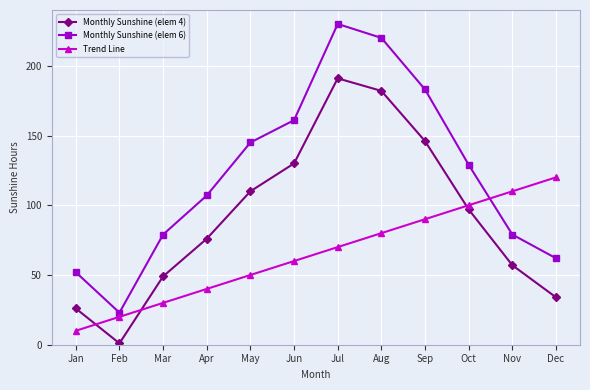

True or false: Monthly Sunshine (elem 4) and Monthly Sunshine (elem 6) intersect in this chart.

False